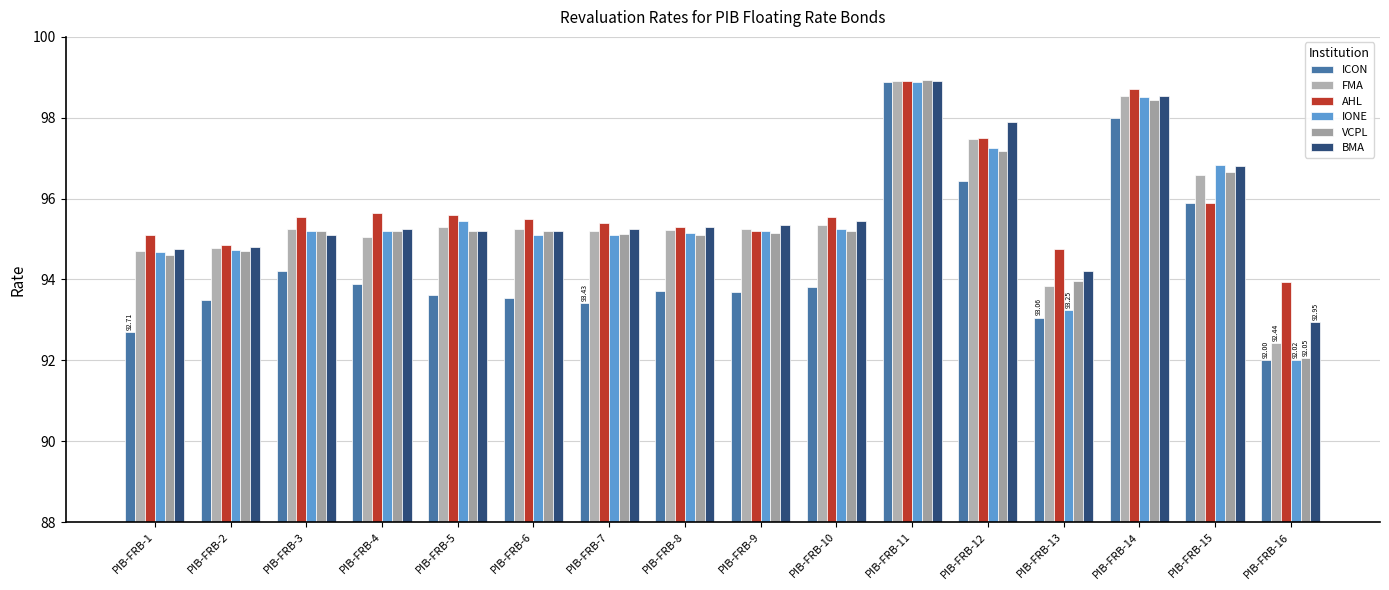

Between PIB-FRB-1 and PIB-FRB-15, which series saw the biggest shift?

ICON